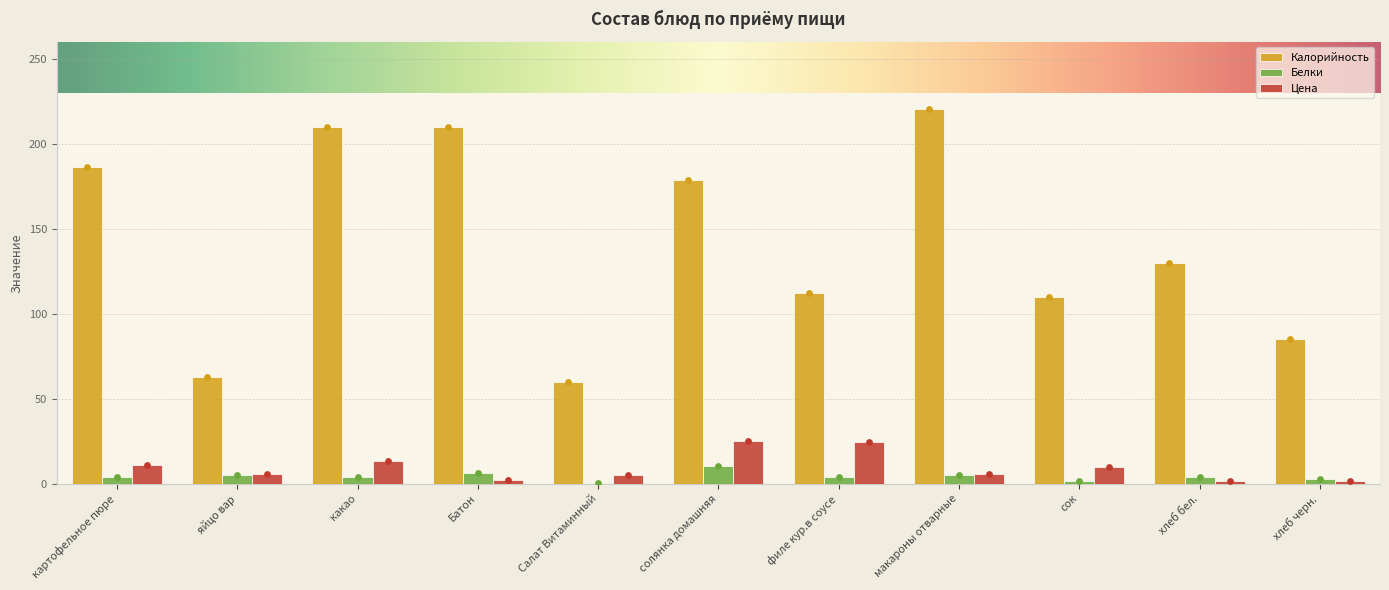

Is the value of Калорийность at сок greater than the value of Белки at хлеб черн.?

Yes